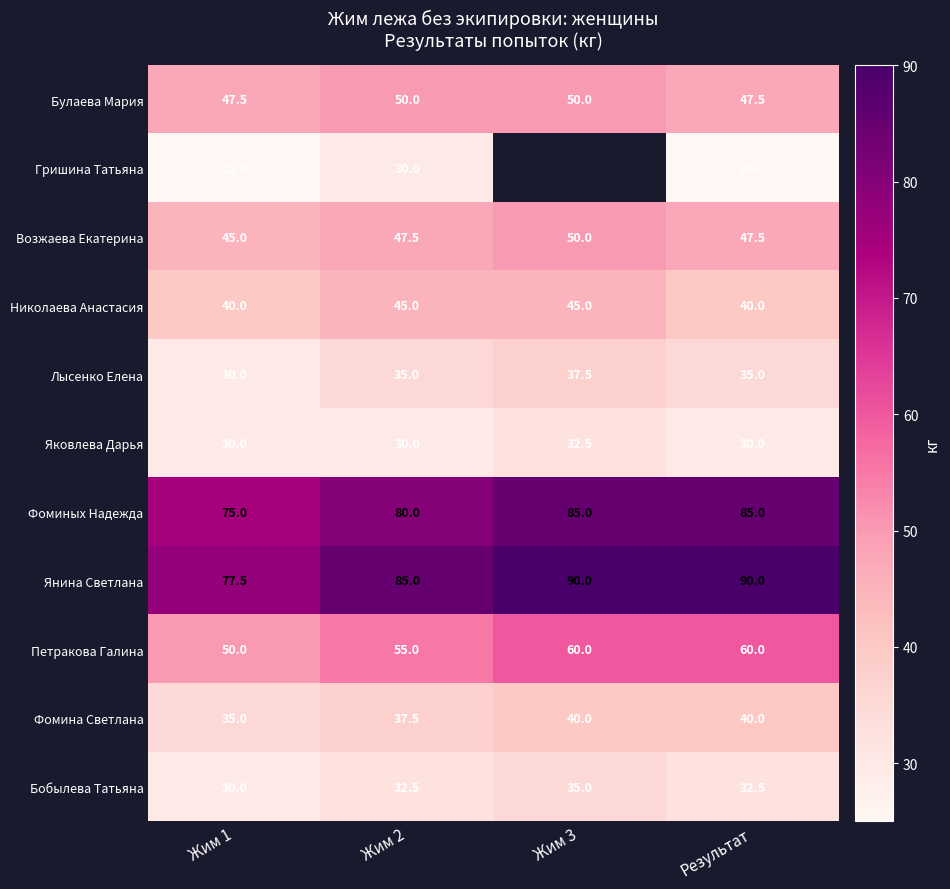

What is the total value across all series at Жим 2?

527.5